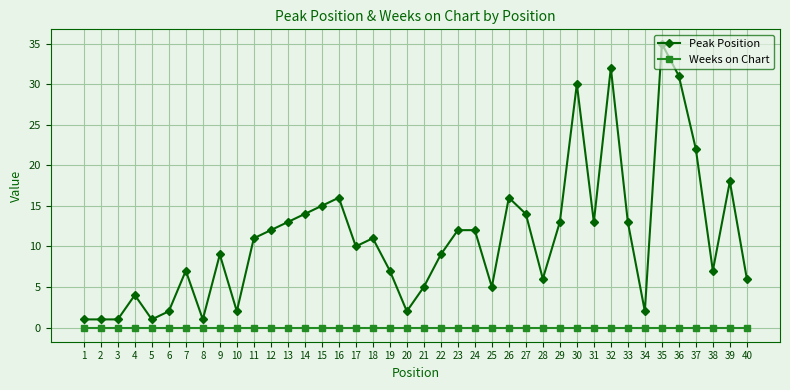

Reading right to left, what are all the values shown in this chart?

Peak Position: 40=6	39=18	38=7	37=22	36=31	35=35	34=2	33=13	32=32	31=13	30=30	29=13	28=6	27=14	26=16	25=5	24=12	23=12	22=9	21=5	20=2	19=7	18=11	17=10	16=16	15=15	14=14	13=13	12=12	11=11	10=2	9=9	8=1	7=7	6=2	5=1	4=4	3=1	2=1	1=1
Weeks on Chart: 40=0	39=0	38=0	37=0	36=0	35=0	34=0	33=0	32=0	31=0	30=0	29=0	28=0	27=0	26=0	25=0	24=0	23=0	22=0	21=0	20=0	19=0	18=0	17=0	16=0	15=0	14=0	13=0	12=0	11=0	10=0	9=0	8=0	7=0	6=0	5=0	4=0	3=0	2=0	1=0